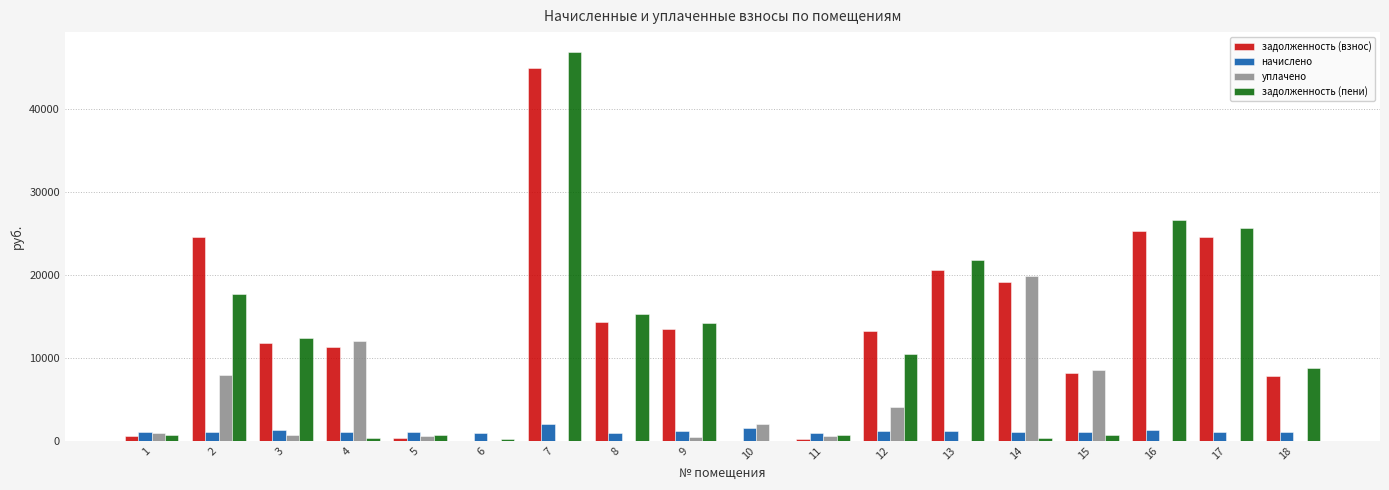

The value of задолженность (пени) at 18 is 8827.8. True or false?

True